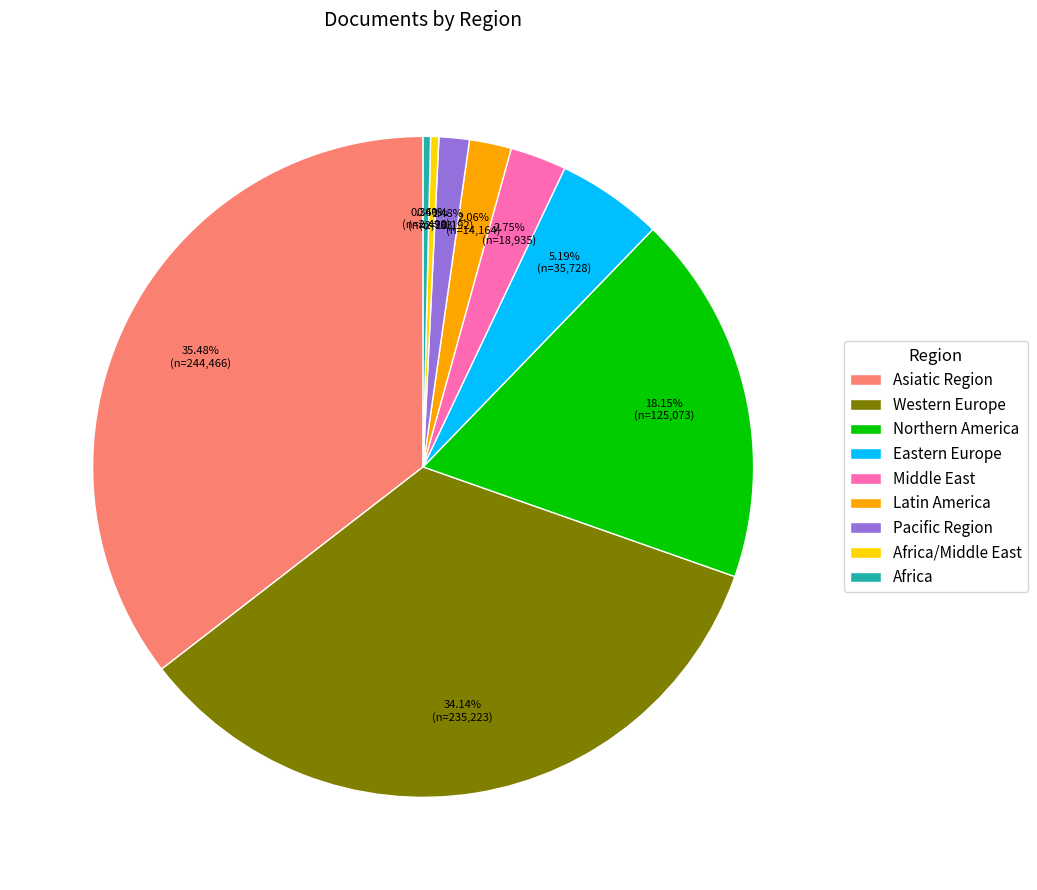

To the nearest percent, what is the difference between the largest and smallest slice percentages?

35%